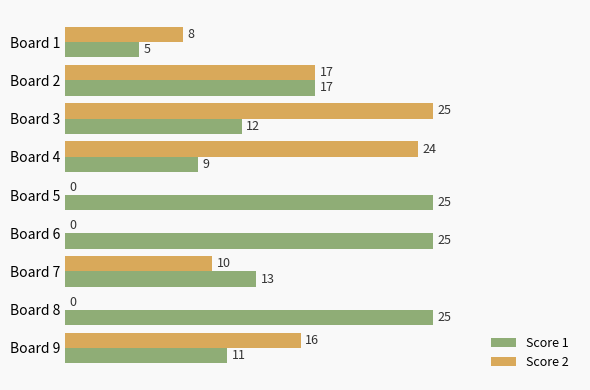

What is the sum of all Score 1 values?

142